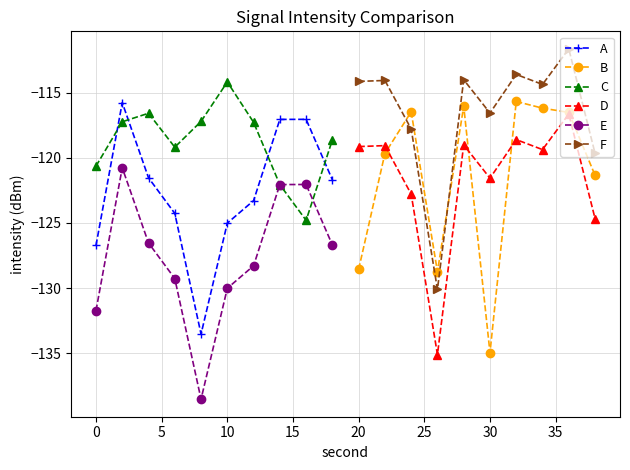

List the series in order of their peak value, lowest first.

E, D, A, B, C, F